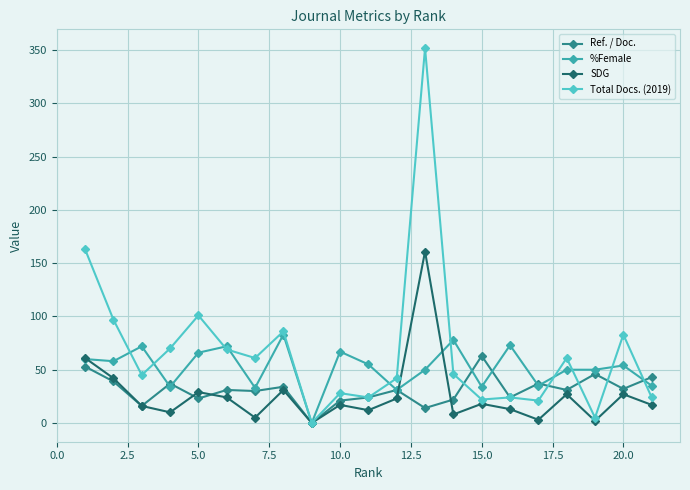

What is the value of the Ref. / Doc. point at the 16th from the left?

24